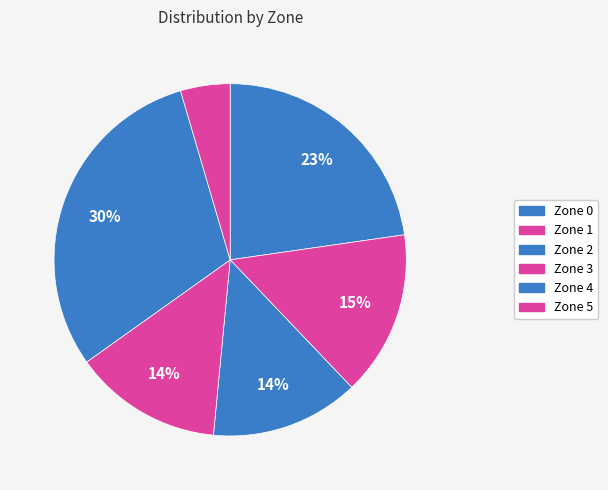

How many slices are in this pie chart?

6